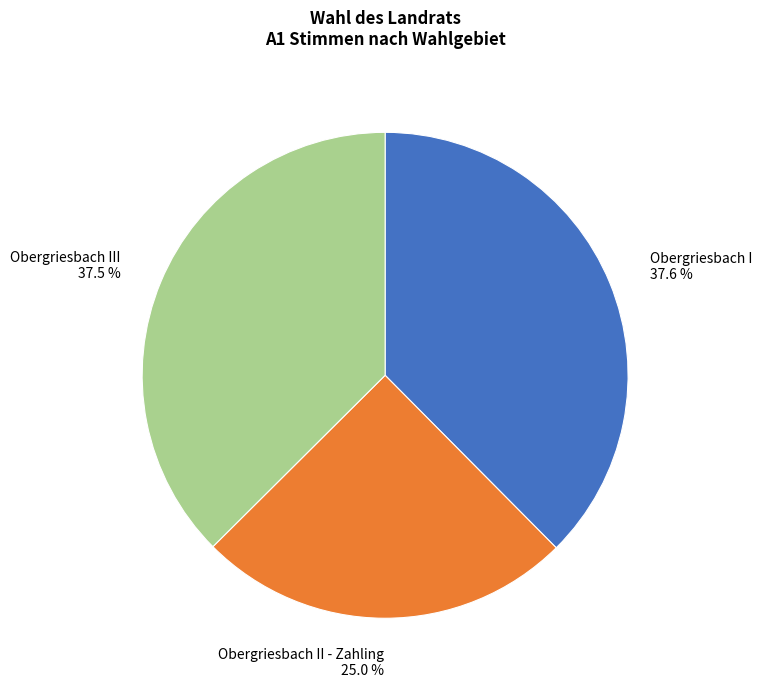

How many segments does this pie chart have?

3